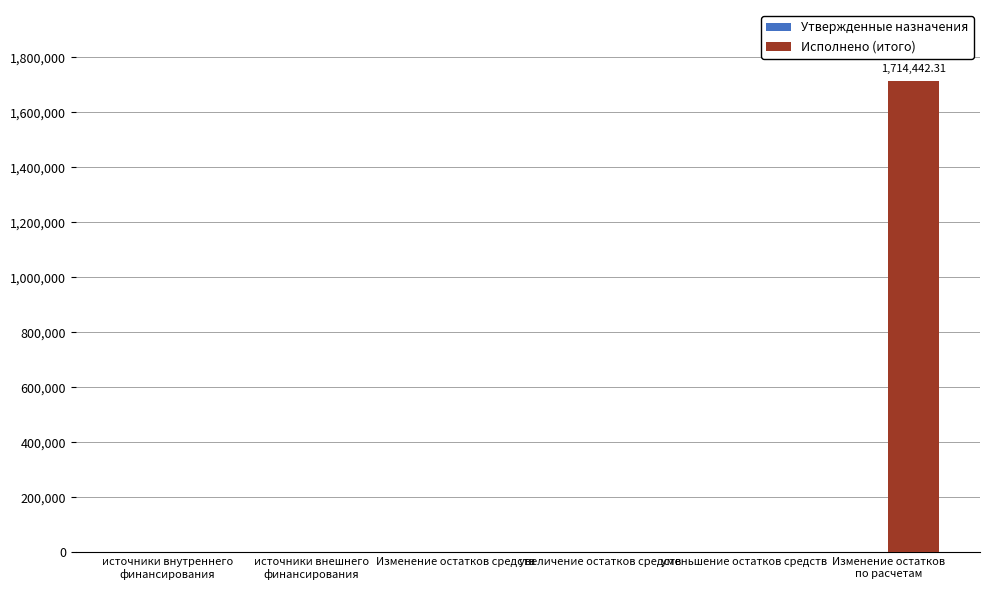

At which category does the chart reach its peak across all series?

Изменение остатков
по расчетам